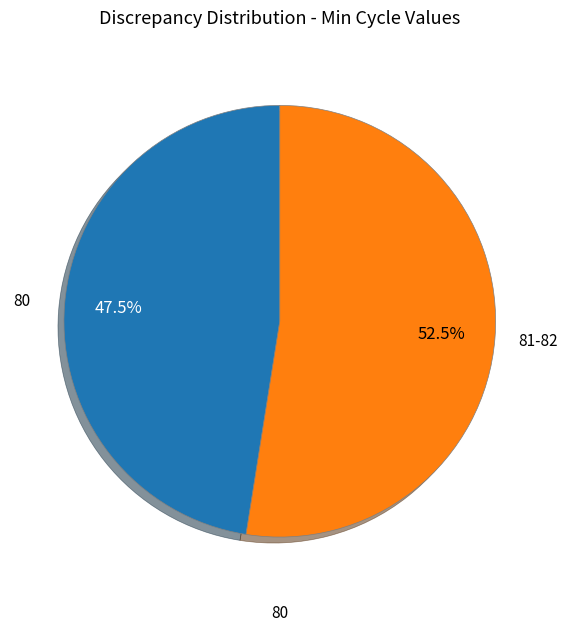

Between 80 and 81-82, which is larger?

81-82